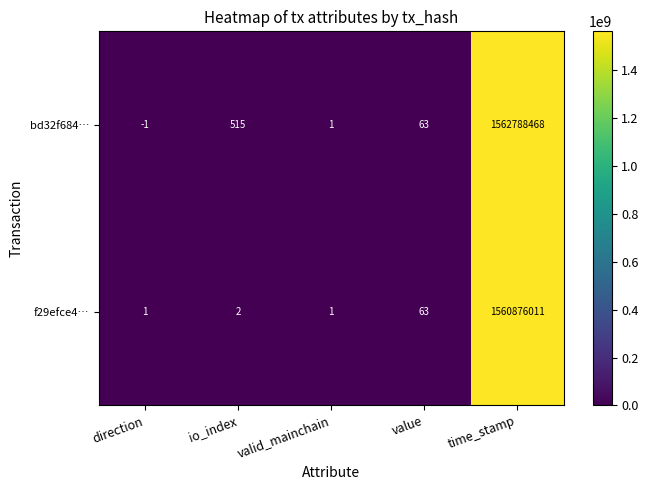

What is the sum of the bd32f684… values at value and valid_mainchain?

64